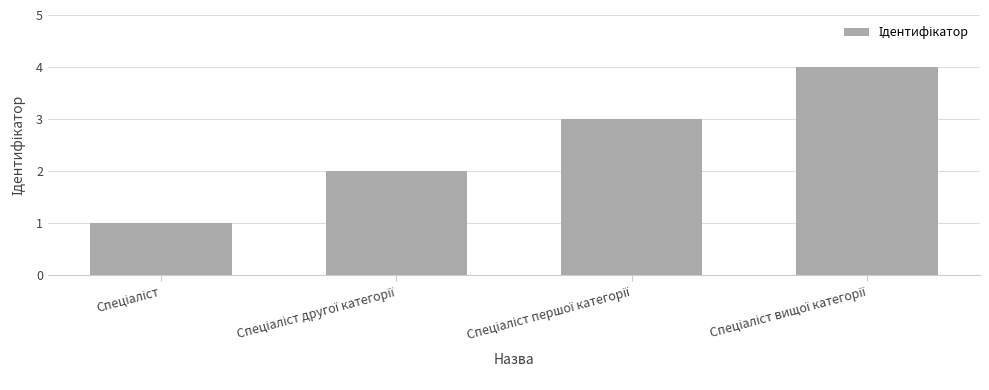

What is the difference between the maximum and minimum values?

3